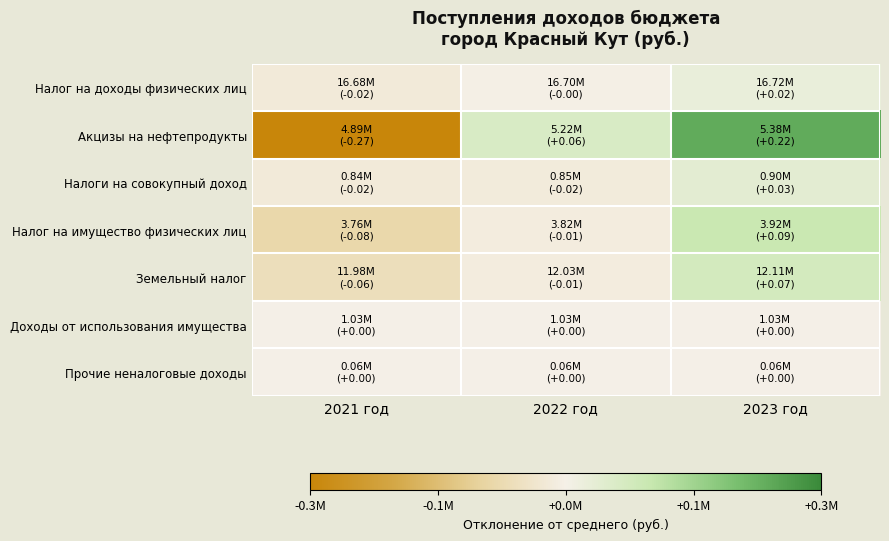

At which category is the sum across all series the highest?

2023 год